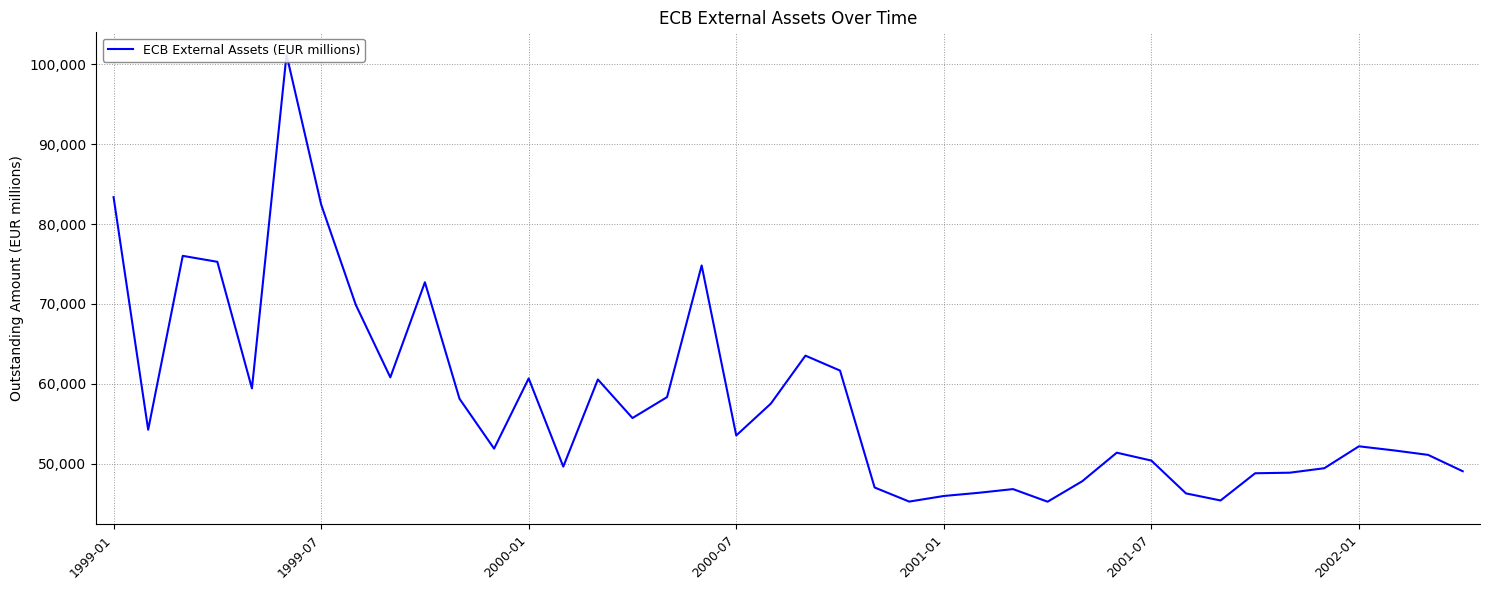

What is the maximum value shown in the chart?

101210